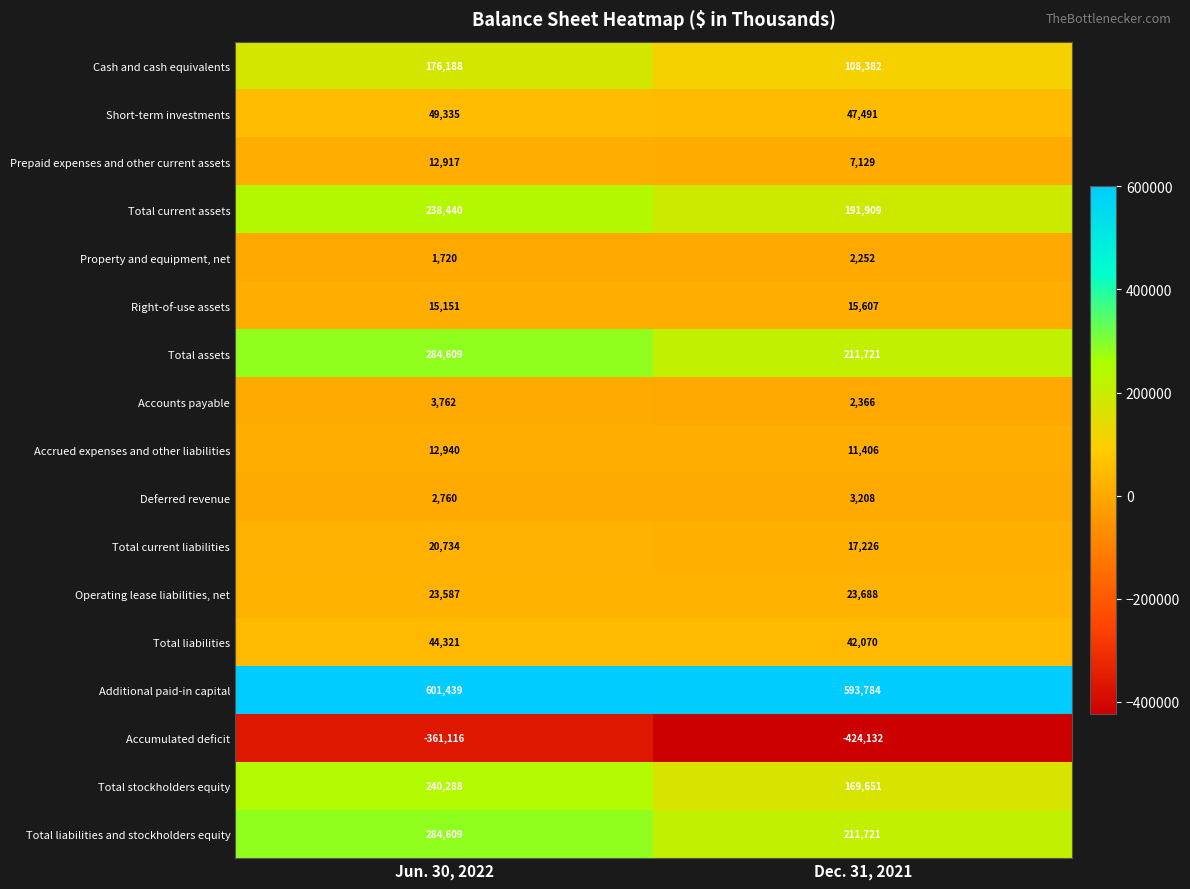

What is the difference between the highest and lowest values at Dec. 31, 2021?

1017916